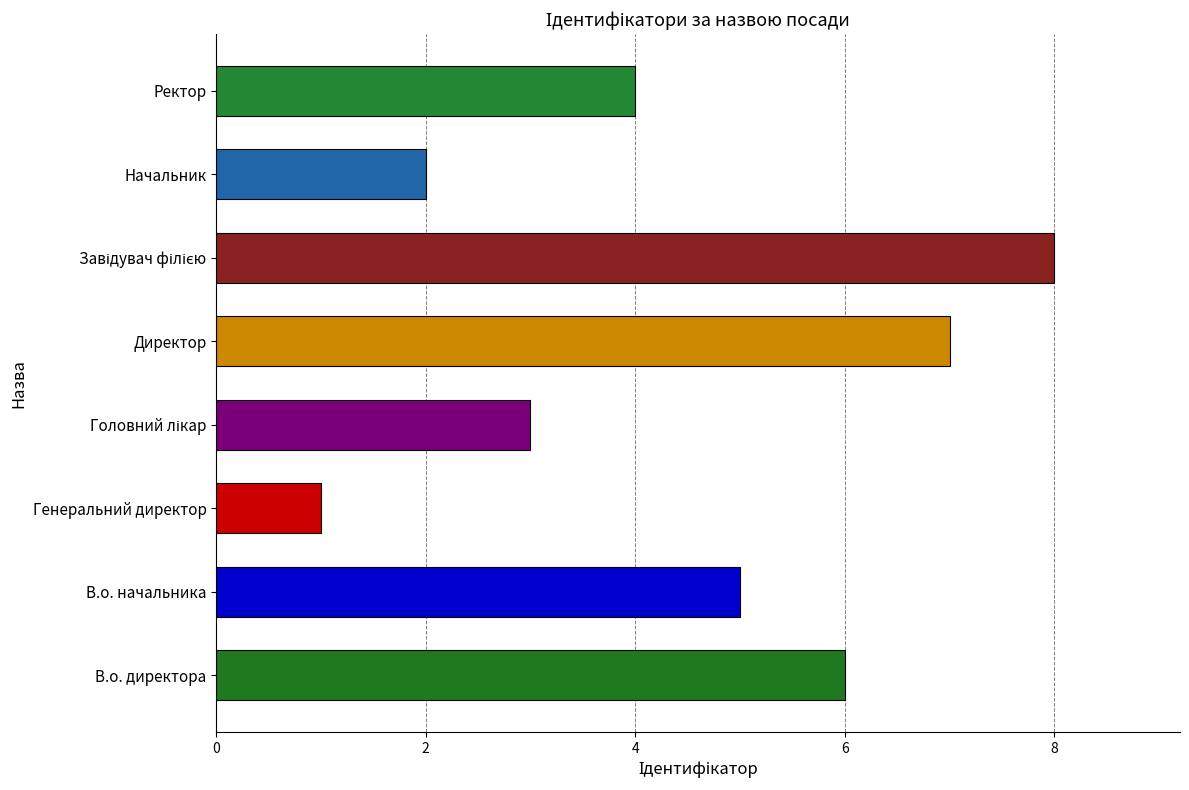

At which label is the value closest to 4?

Ректор